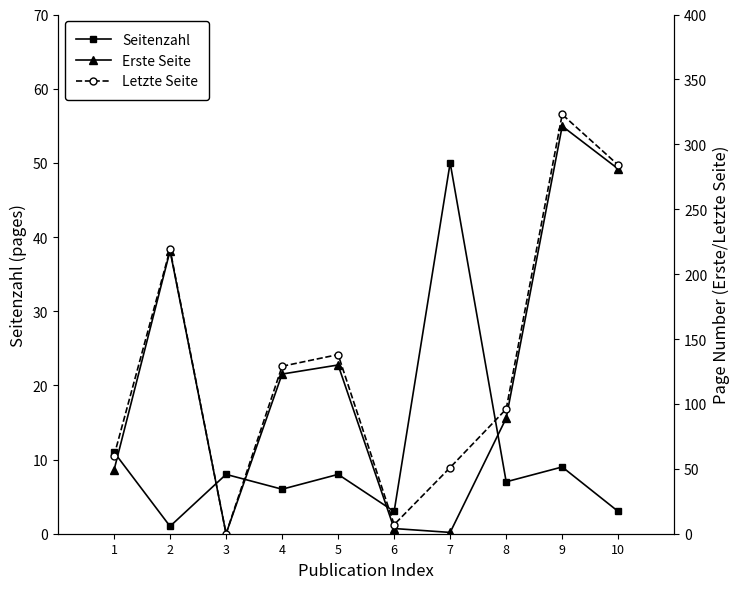

How many data points in Letzte Seite are above 129?

4